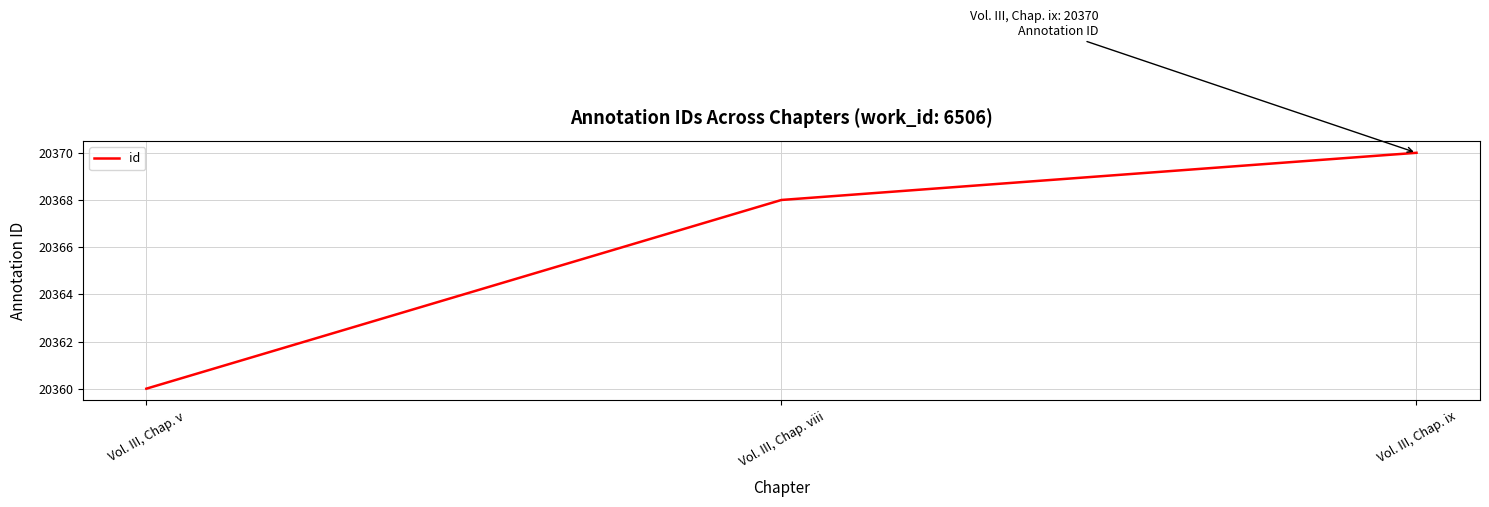

What is the difference between the second highest and minimum values?

8